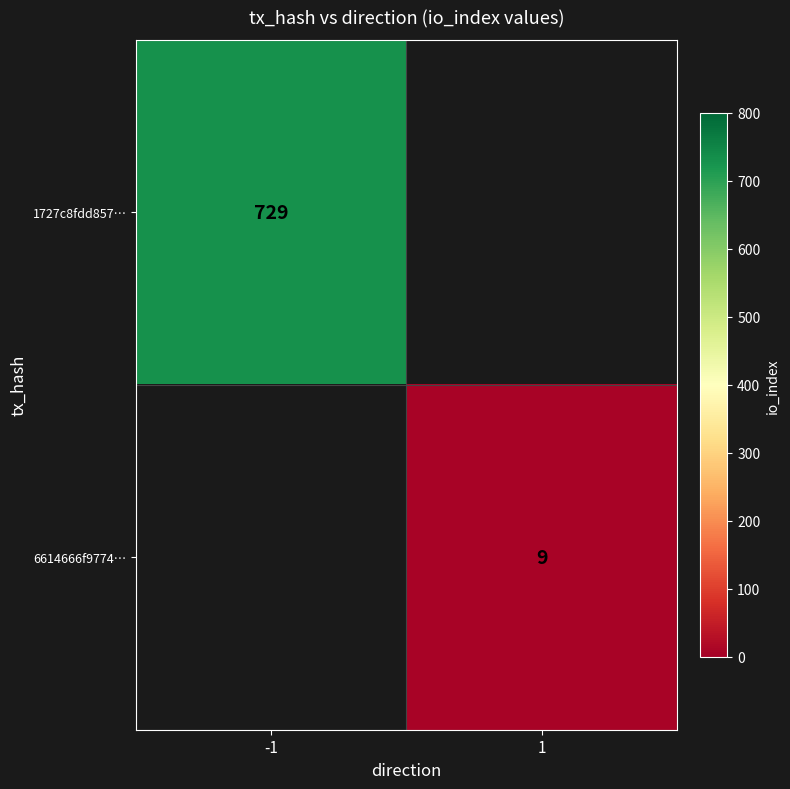

Is it true that 1727c8fdd857… equals 1299 at -1?

False